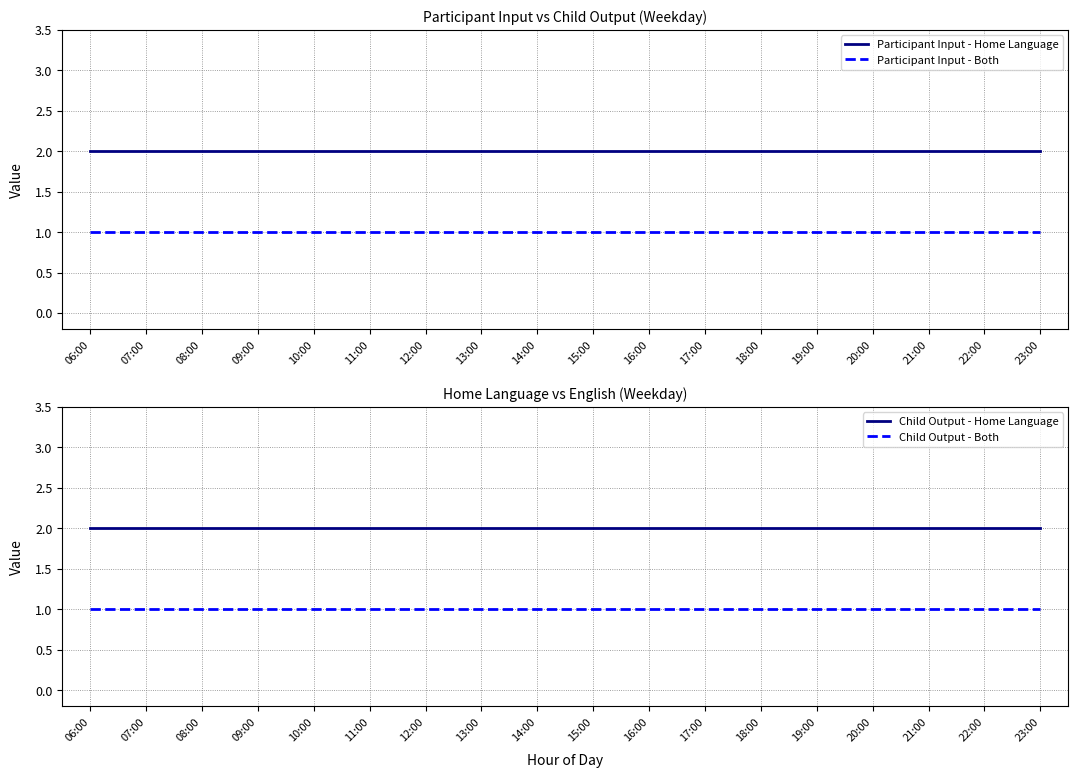

Rank the categories by Child Output - Both value from highest to lowest.

06:00, 07:00, 08:00, 09:00, 10:00, 11:00, 12:00, 13:00, 14:00, 15:00, 16:00, 17:00, 18:00, 19:00, 20:00, 21:00, 22:00, 23:00